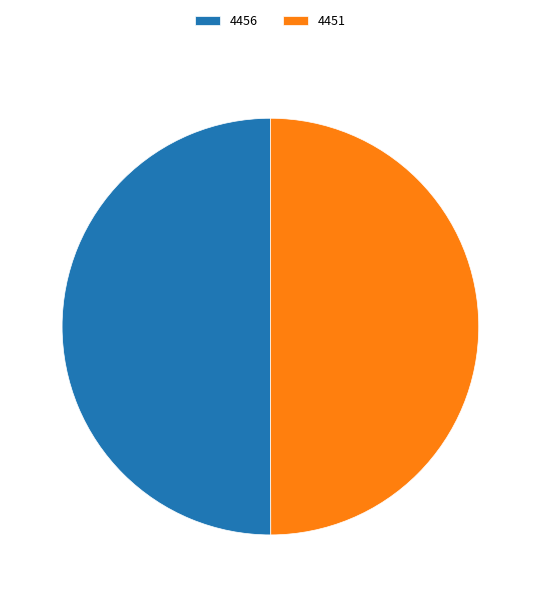

What is the ratio of the value at 4456 to the value at 4451?

1.0